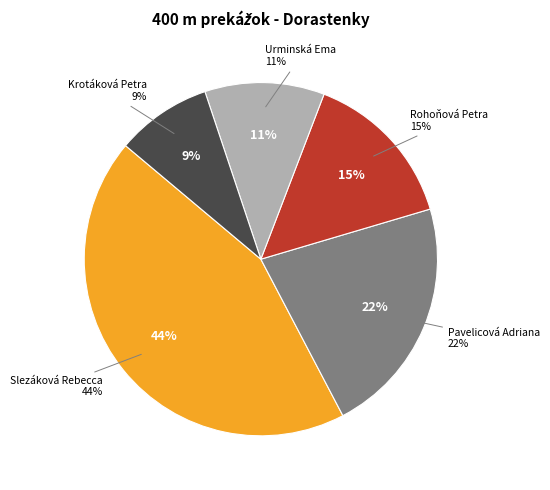

How many segments does this pie chart have?

5